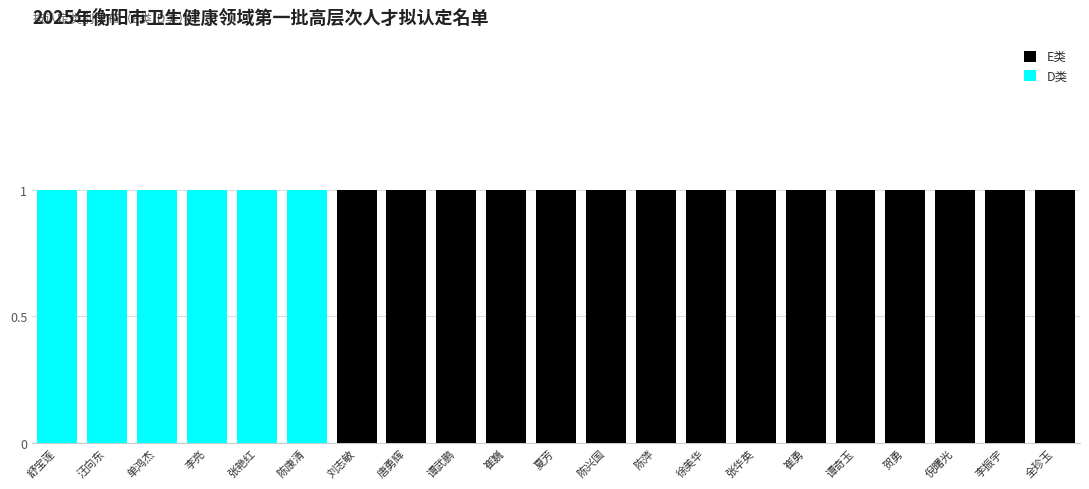

True or false: E类 has a value of 2 at 陈兴国.

False